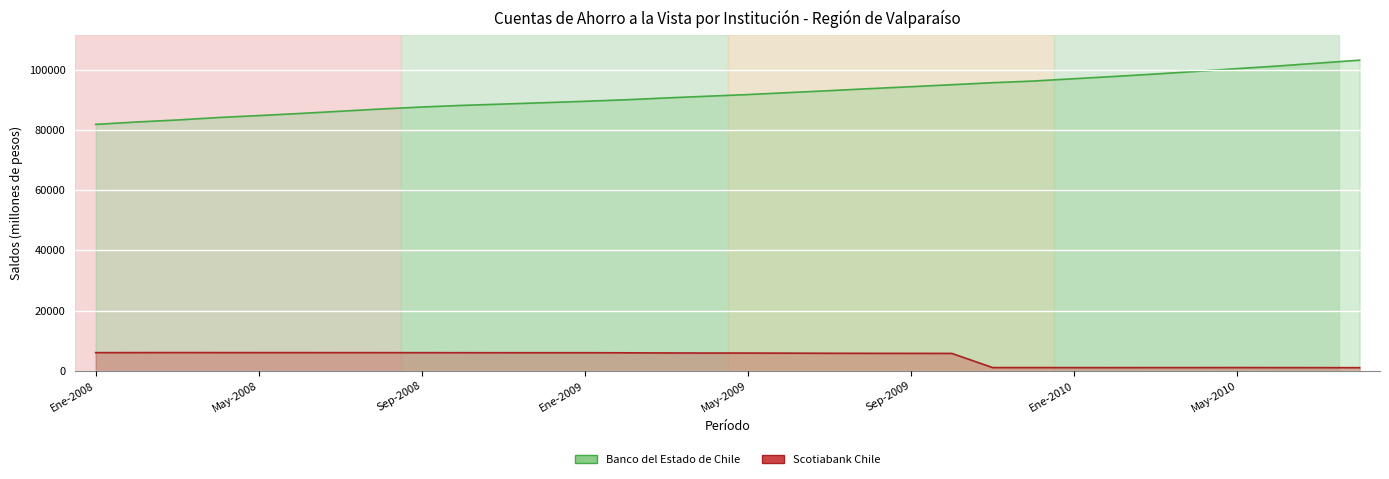

The value of Scotiabank Chile (línea) at 29 is 616. True or false?

False